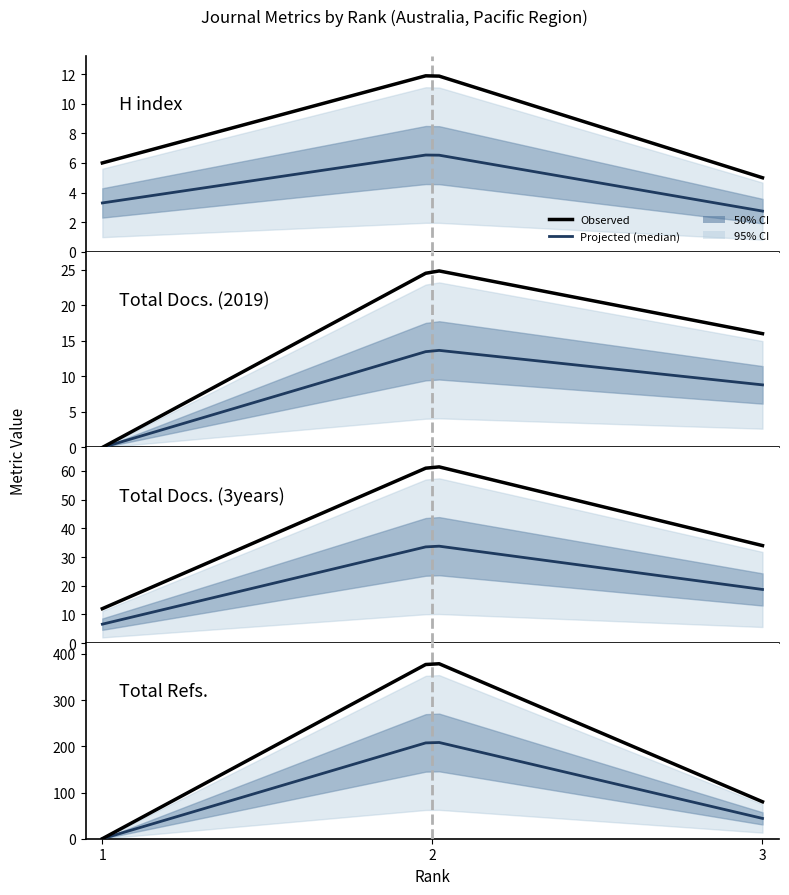

How many data points does each series have?

3